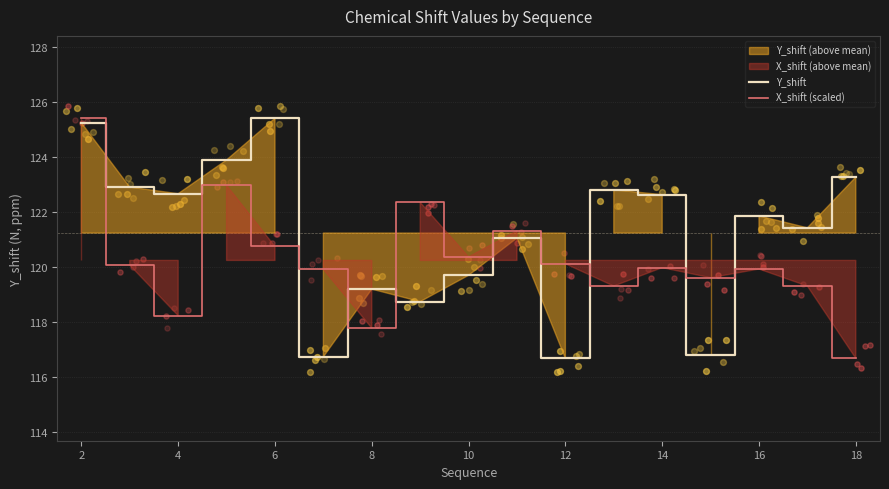

Is it true that X_shift (scaled) equals 116.7 at 18?

True